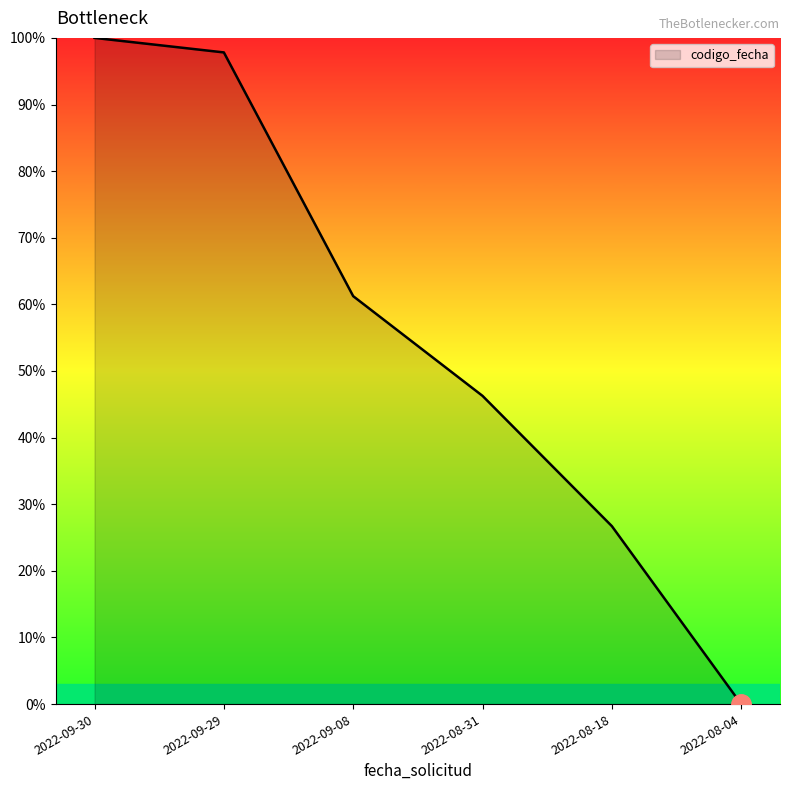

The chart shows a value of 0.0 at 2022-08-04. True or false?

True